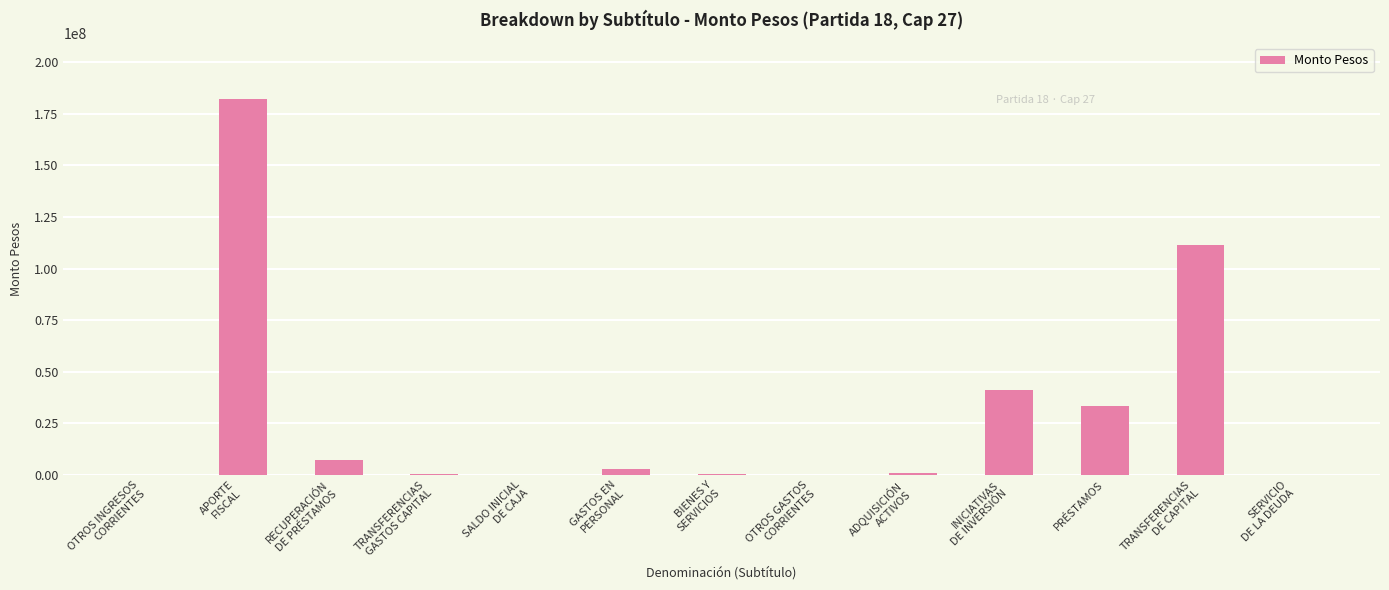

What is the maximum value shown in the chart?

181996678